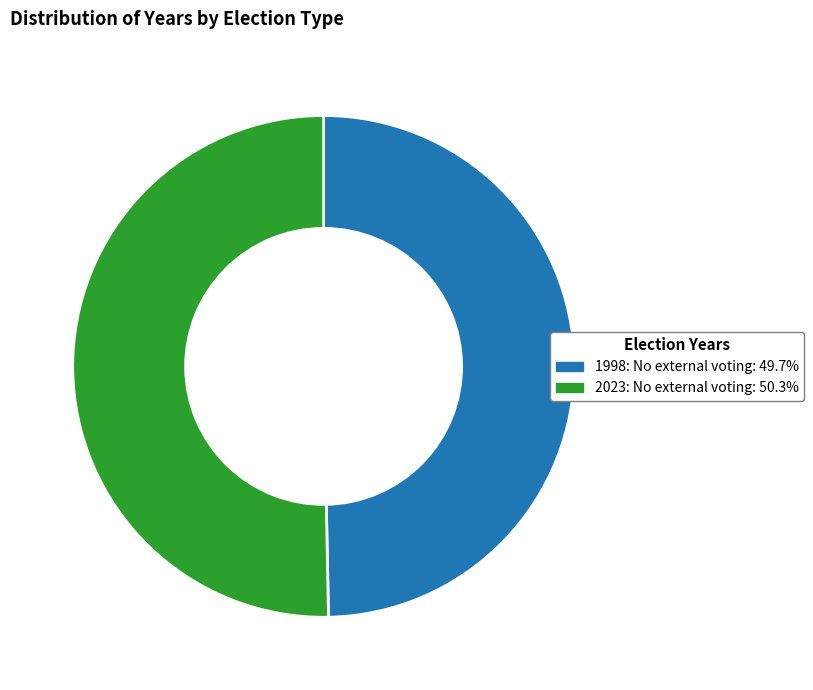

What is the largest slice in the pie chart?

2023